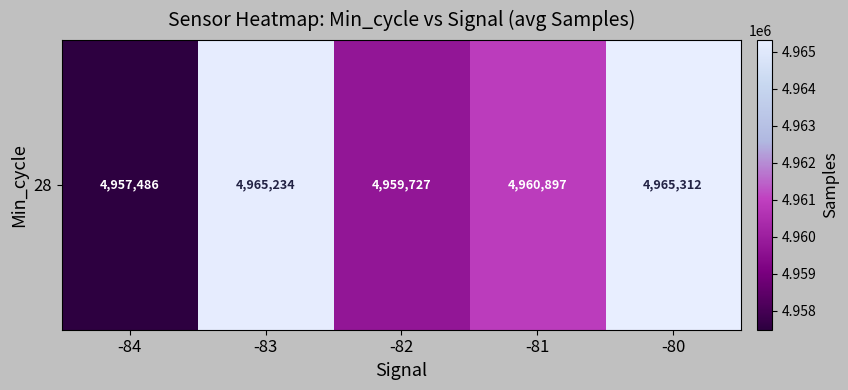

List the labels in order of value, smallest first.

-84, -82, -81, -83, -80